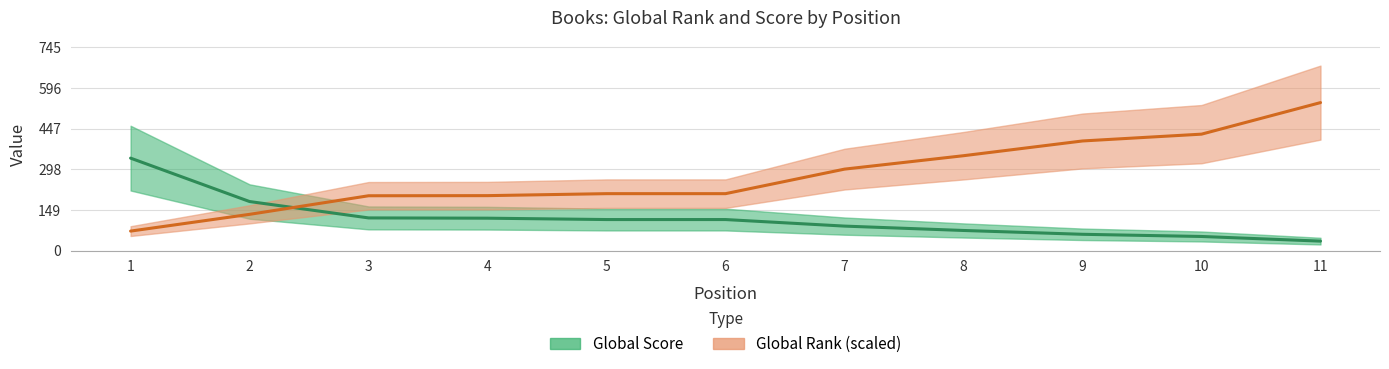

True or false: Global Rank has more than 0 interior local peaks.

False